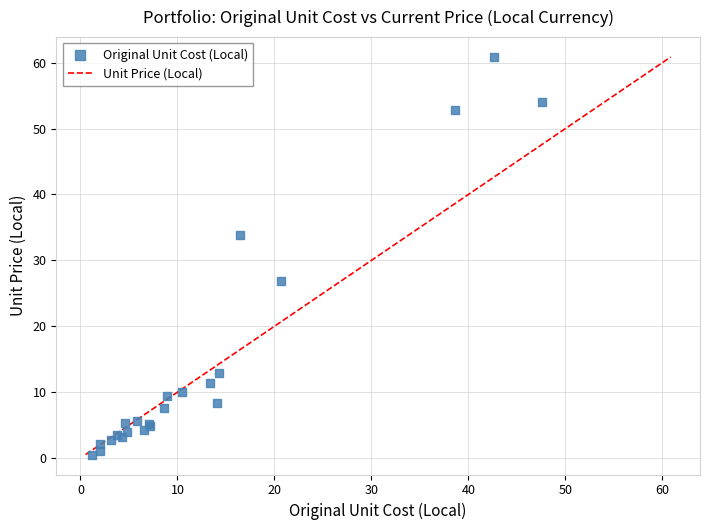

What Y value in the scatter plot is closest to 30?

26.9